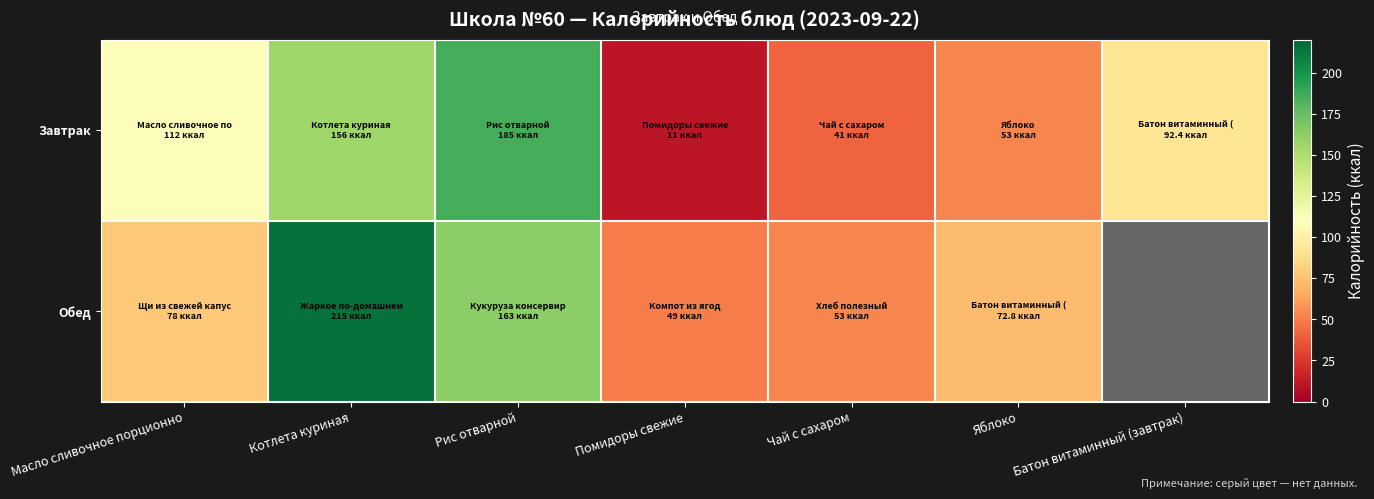

Which series has the largest total across all categories?

Завтрак